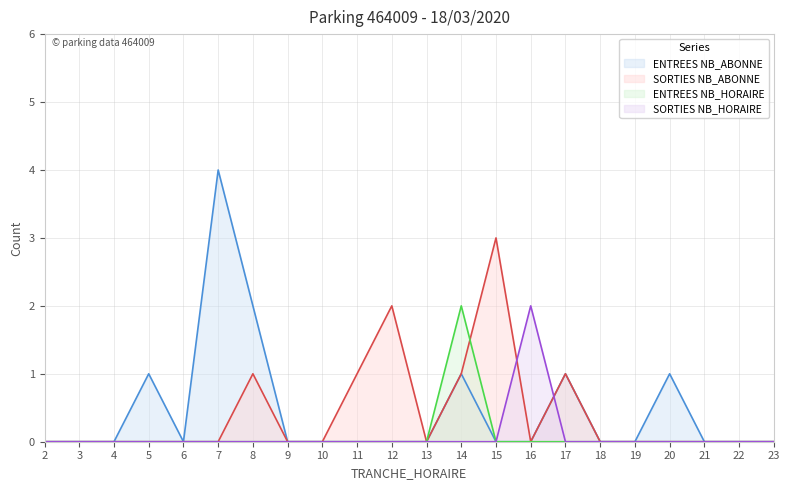

Is the value of ENTREES NB_HORAIRE at 3 greater than the value of SORTIES NB_HORAIRE at 11?

No